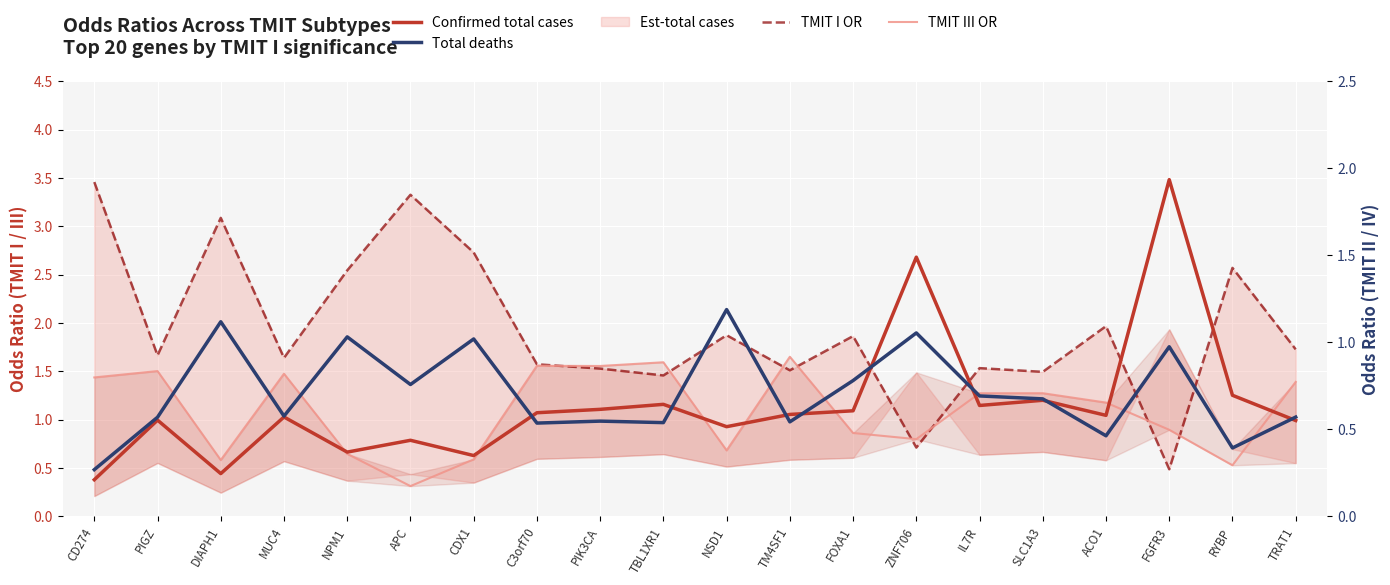

Read the TMIT III OR value at ACO1.

1.2